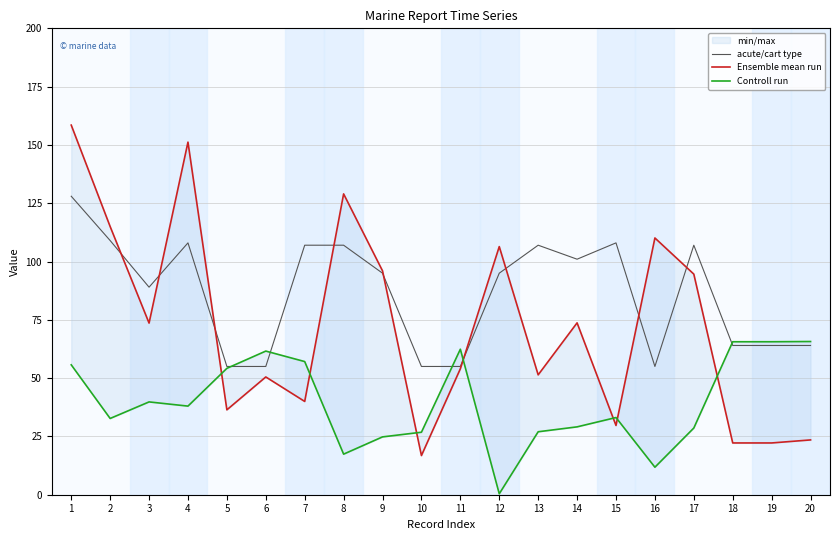

Reading left to right, what are all the values shown in this chart?

acute/cart type: 1=128.0	2=109.0	3=89.0	4=108.0	5=55.0	6=55.0	7=107.0	8=107.0	9=95.0	10=55.0	11=55.0	12=95.0	13=107.0	14=101.0	15=108.0	16=55.0	17=107.0	18=64.0	19=64.0	20=64.0
Ensemble mean run: 1=158.5	2=115.0	3=73.6	4=151.2	5=36.4	6=50.5	7=40.0	8=129.0	9=96.0	10=16.8	11=54.0	12=106.4	13=51.4	14=73.7	15=29.7	16=110.1	17=94.6	18=22.2	19=22.2	20=23.5
Controll run: 1=55.7	2=32.7	3=39.8	4=38.0	5=54.2	6=61.6	7=57.1	8=17.4	9=24.8	10=26.8	11=62.4	12=0.4	13=27.0	14=29.1	15=33.1	16=11.8	17=28.6	18=65.6	19=65.6	20=65.7